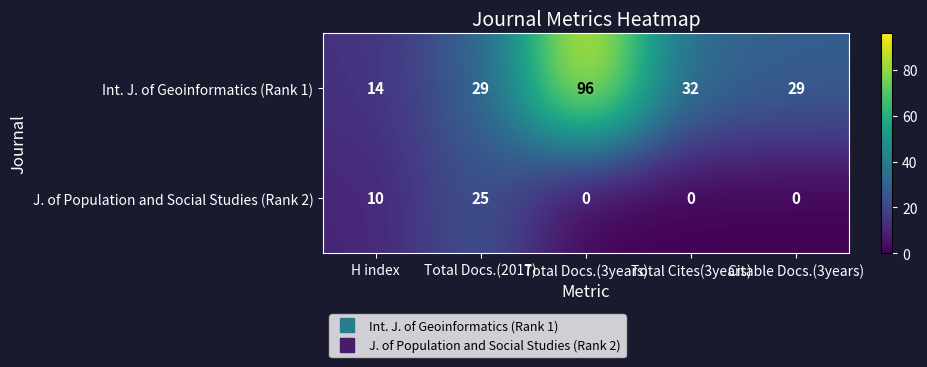

Between H index and Total Cites(3years), which series saw the biggest shift?

Int. J. of Geoinformatics (Rank 1)